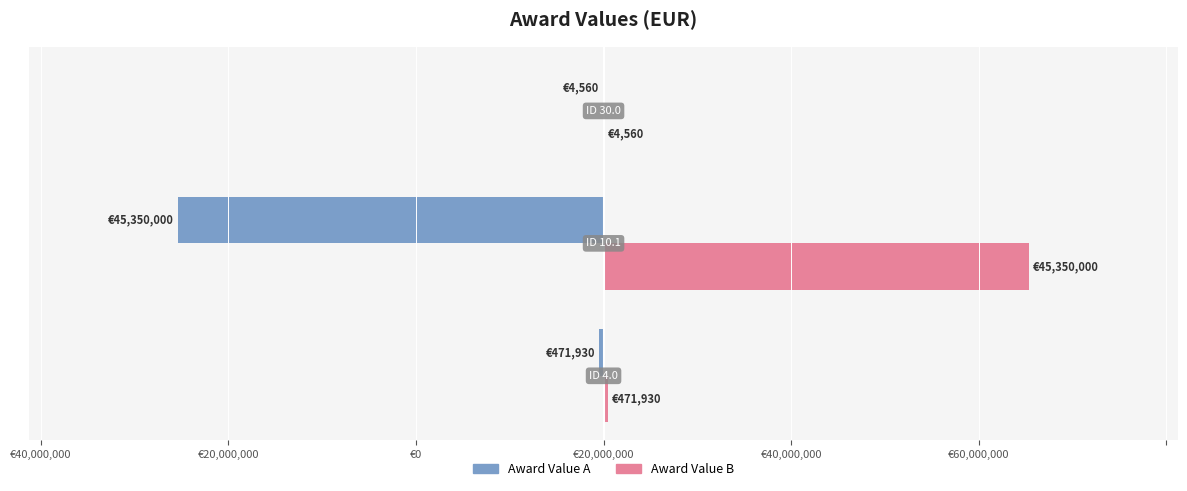

What are all the series names shown in the legend?

Award Value A, Award Value B